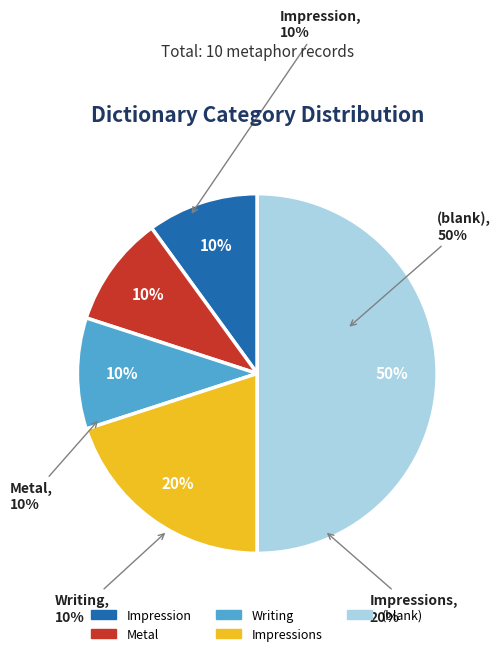

To the nearest percent, what is the average slice percentage?

20%